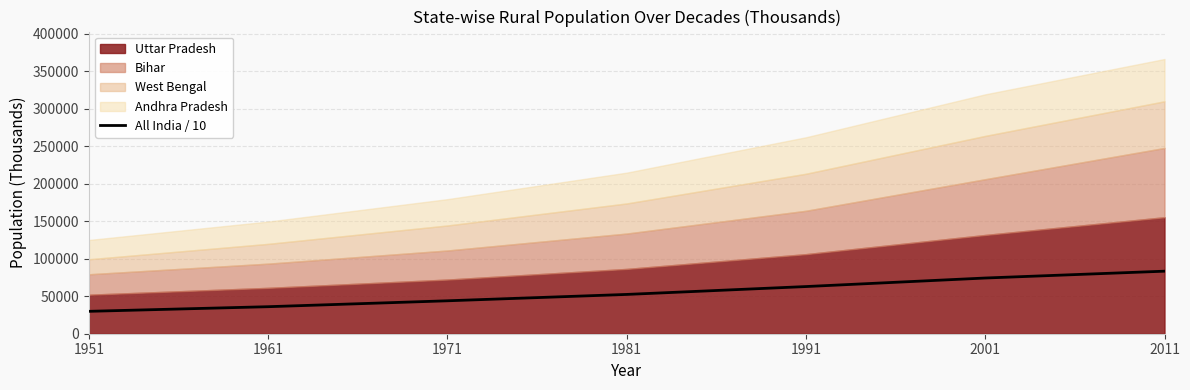

Between 1971 and 1991, which is larger?

1991